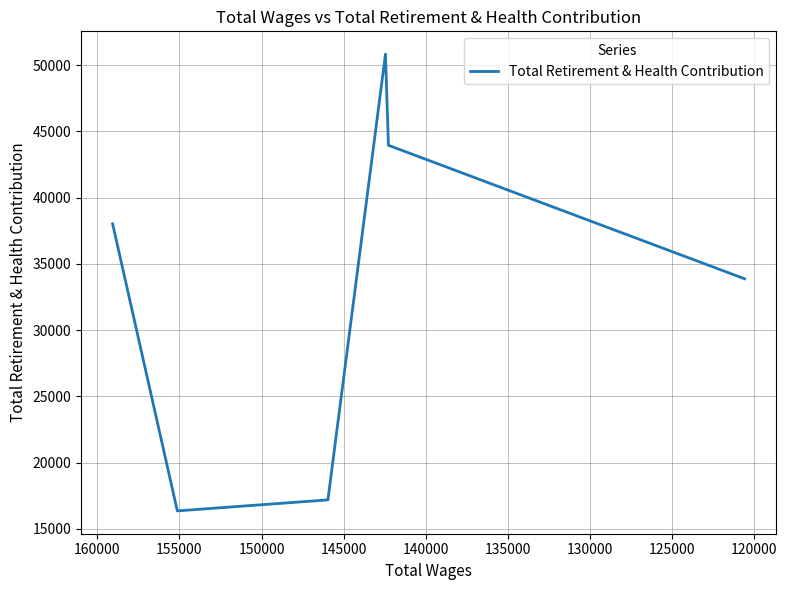

What is the value of the 2nd point from the left?

16366